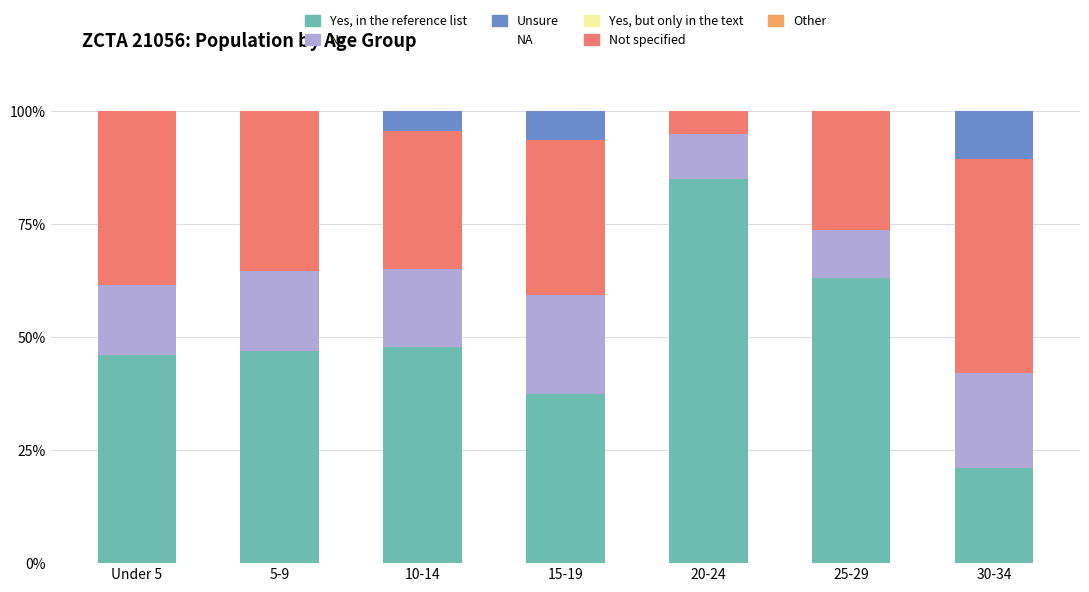

What is the total value across all series at 30-34?

100.0